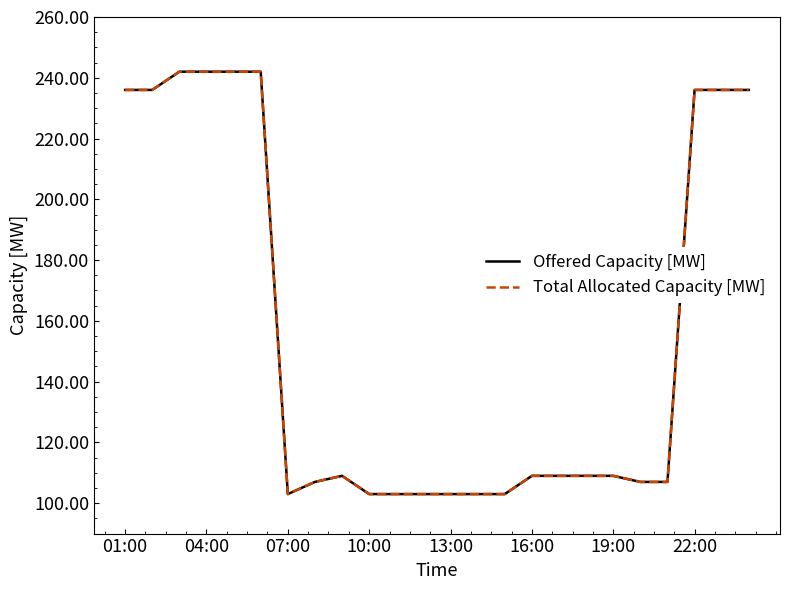

Does the chart have visible grid lines?

No